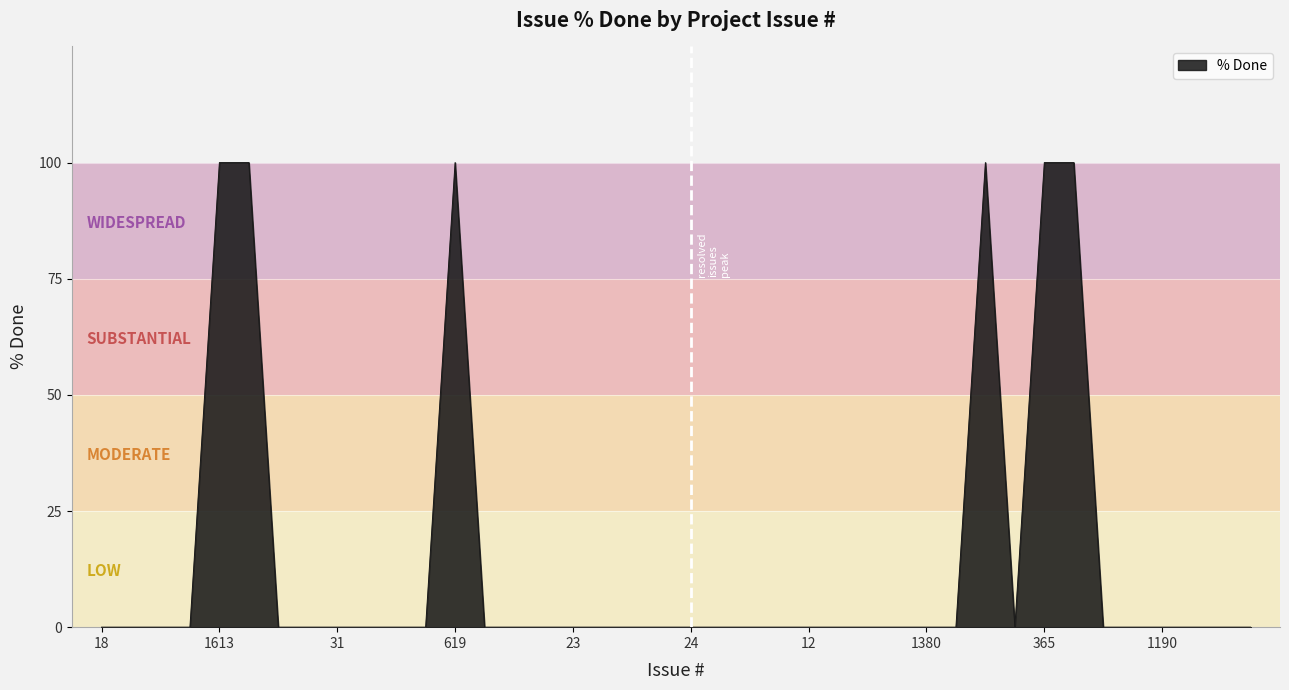

Reading left to right, what are all the values shown in this chart?

0	0	0	0	100	100	0	0	0	0	0	0	100	0	0	0	0	0	0	0	0	0	0	0	0	0	0	0	0	0	100	0	100	100	0	0	0	0	0	0